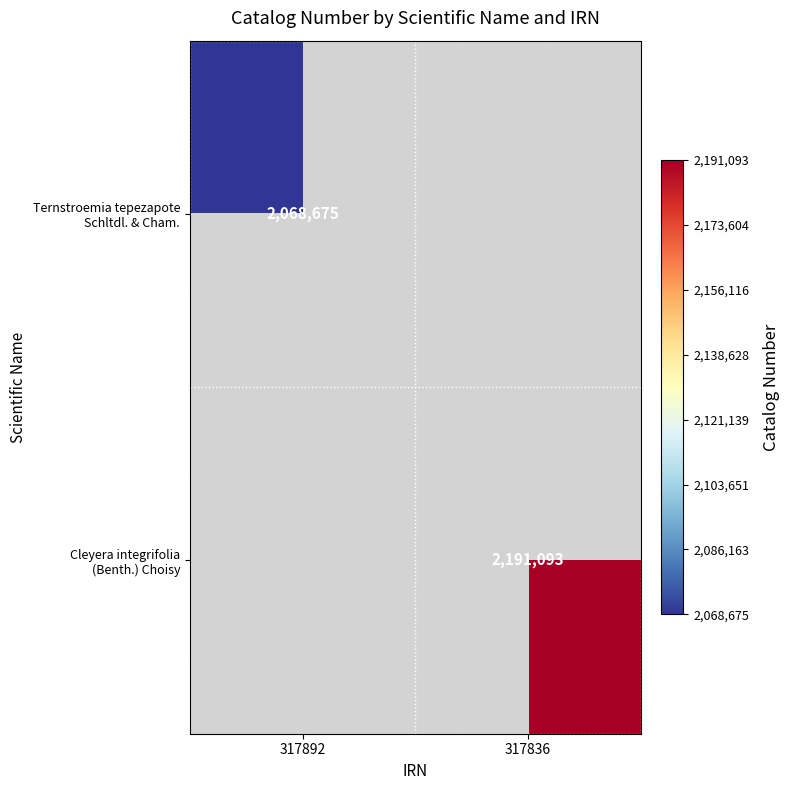

How many positive values does the Cleyera integrifolia (Benth.) Choisy series have?

1